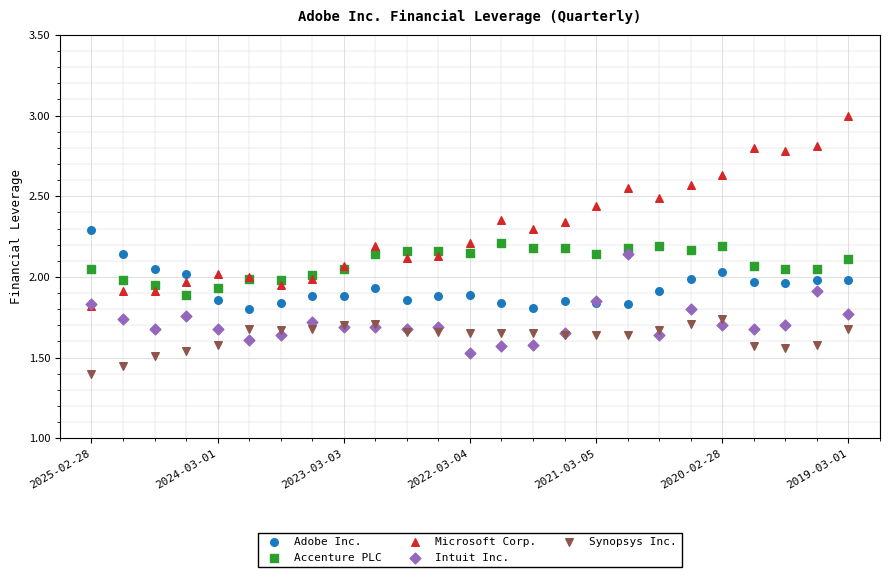

What are all the series names shown in the legend?

Adobe Inc., Accenture PLC, Microsoft Corp., Intuit Inc., Synopsys Inc.